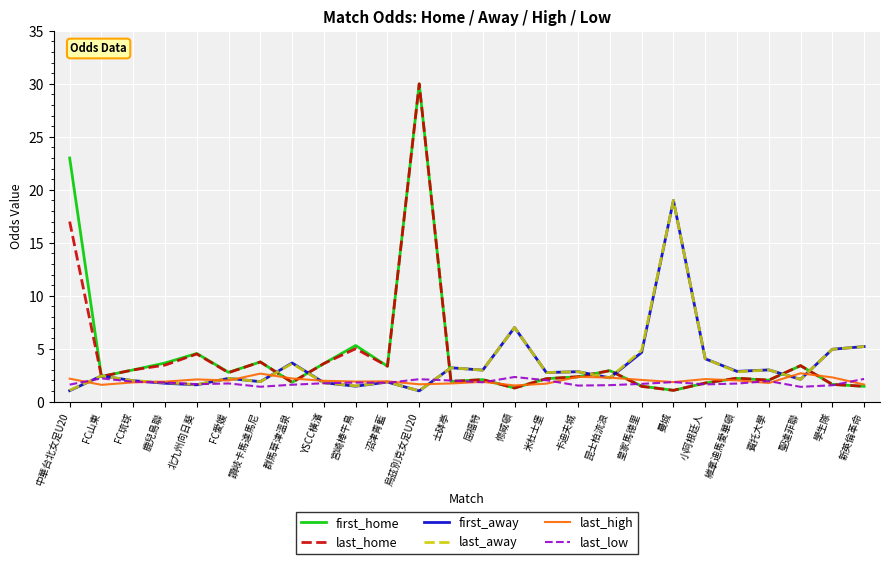

What is the total value across all series at 中華台北女足U20?

45.9